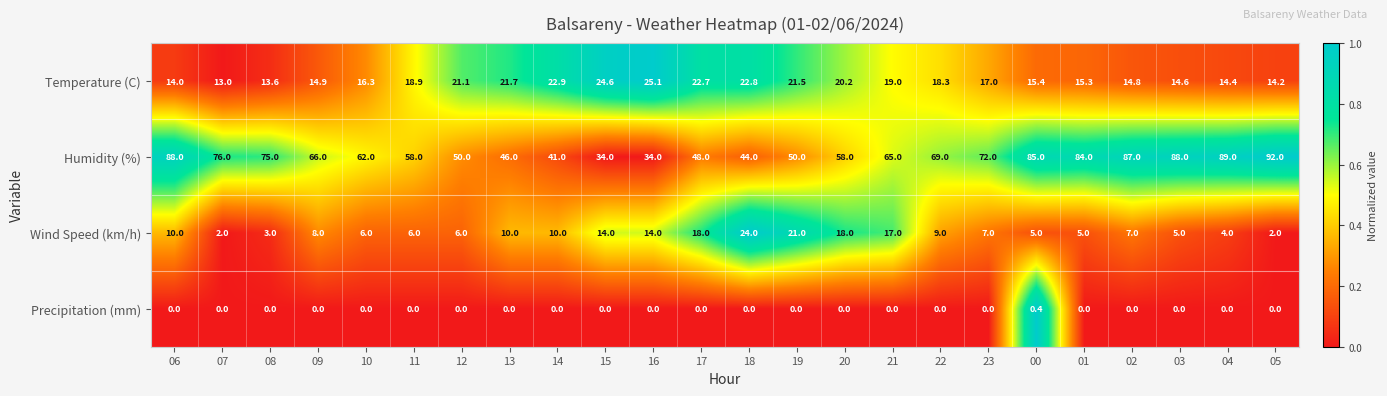

Rank the categories by Temperature (C) value from lowest to highest.

07, 08, 06, 05, 04, 03, 02, 09, 01, 00, 10, 23, 22, 11, 21, 20, 12, 19, 13, 17, 18, 14, 15, 16